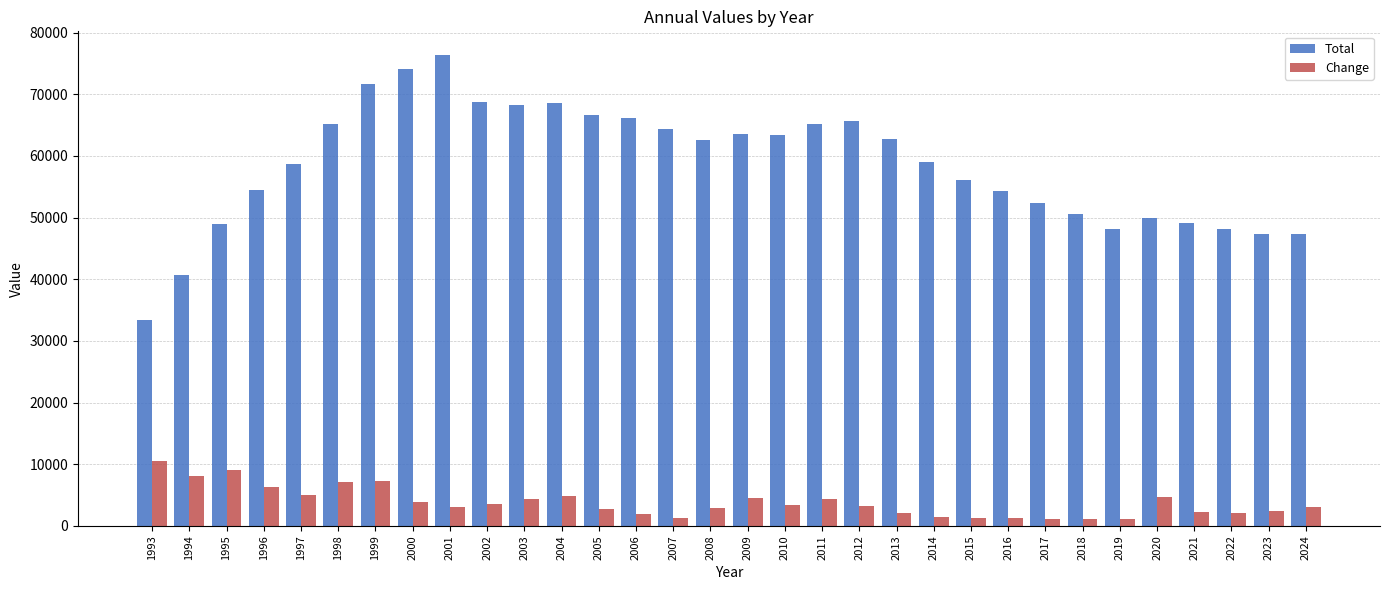

What is the sum of the Total values at 1997 and 2016?

113093